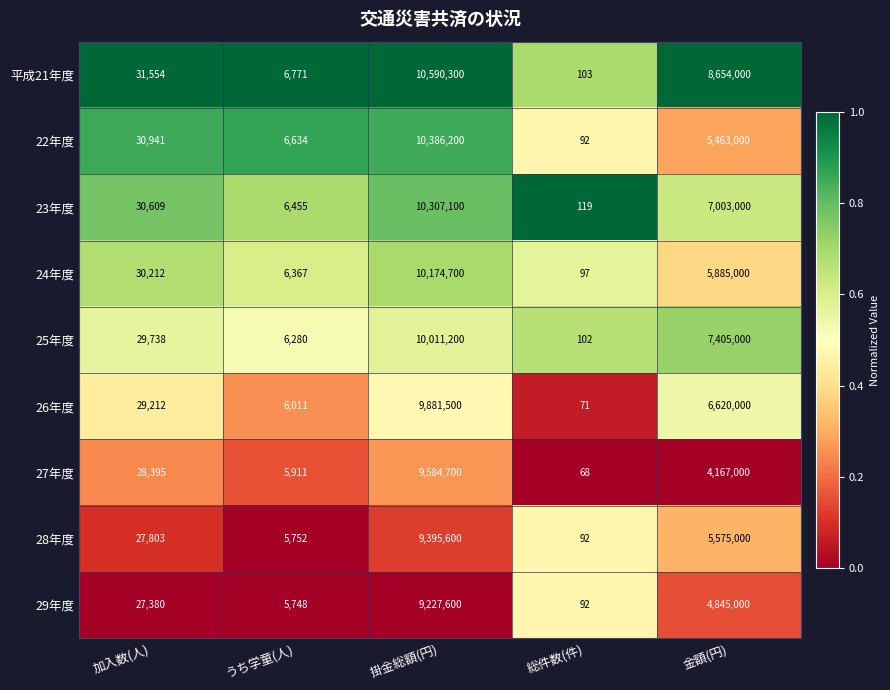

Which series has the largest range (max minus min)?

平成21年度